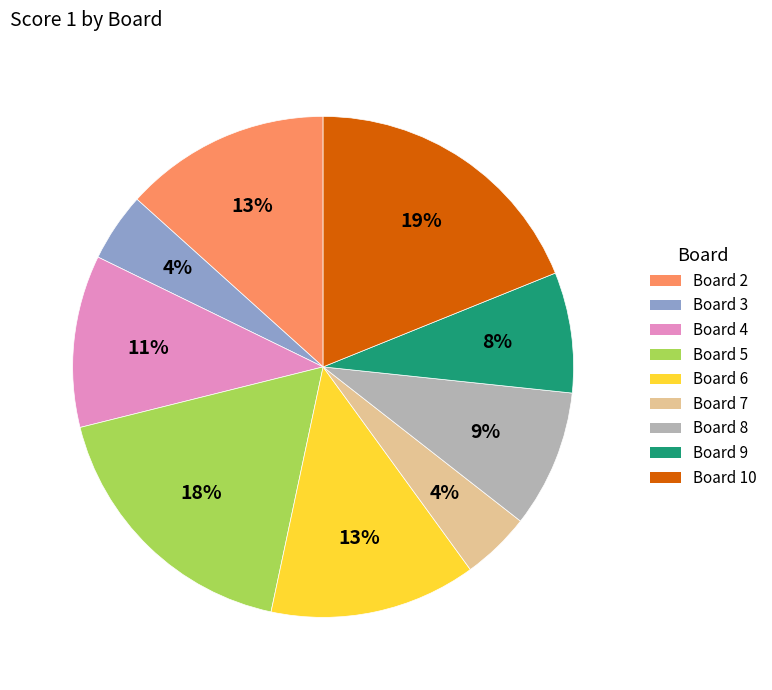

Does any single category account for the majority?

No